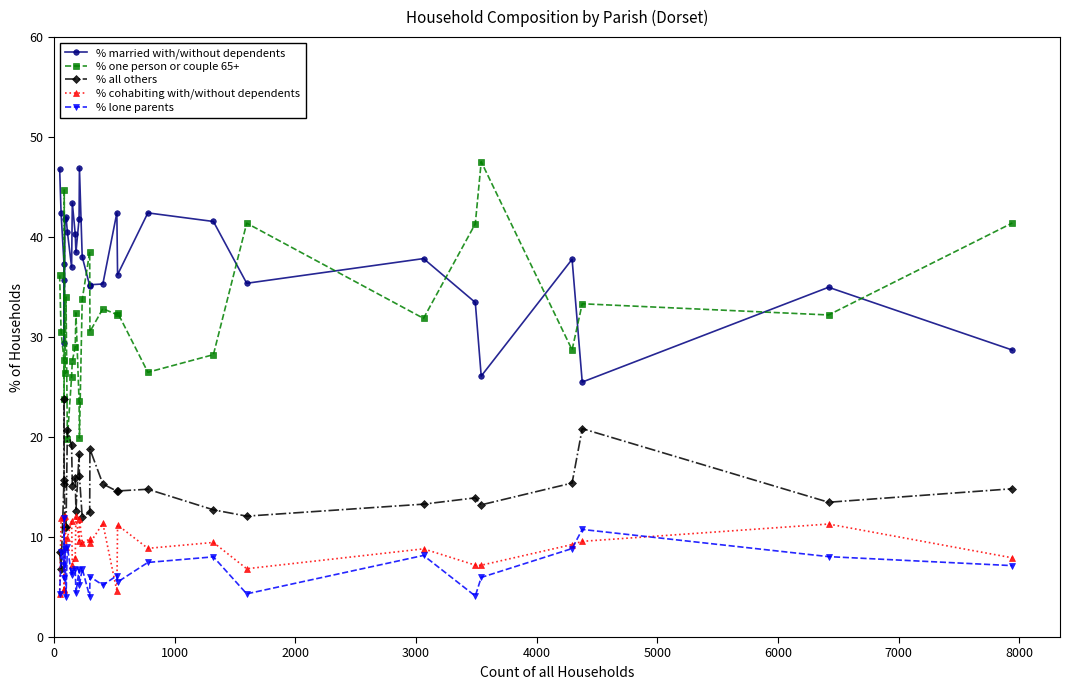

True or false: % lone parents and % married with/without dependents intersect in this chart.

False